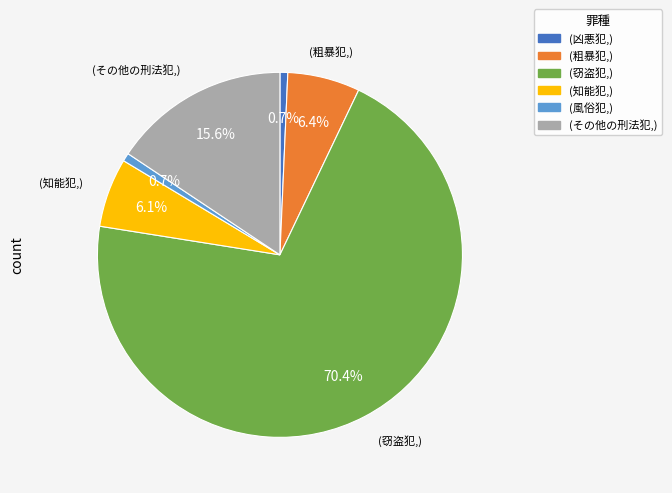

Is there a majority slice in this chart?

Yes